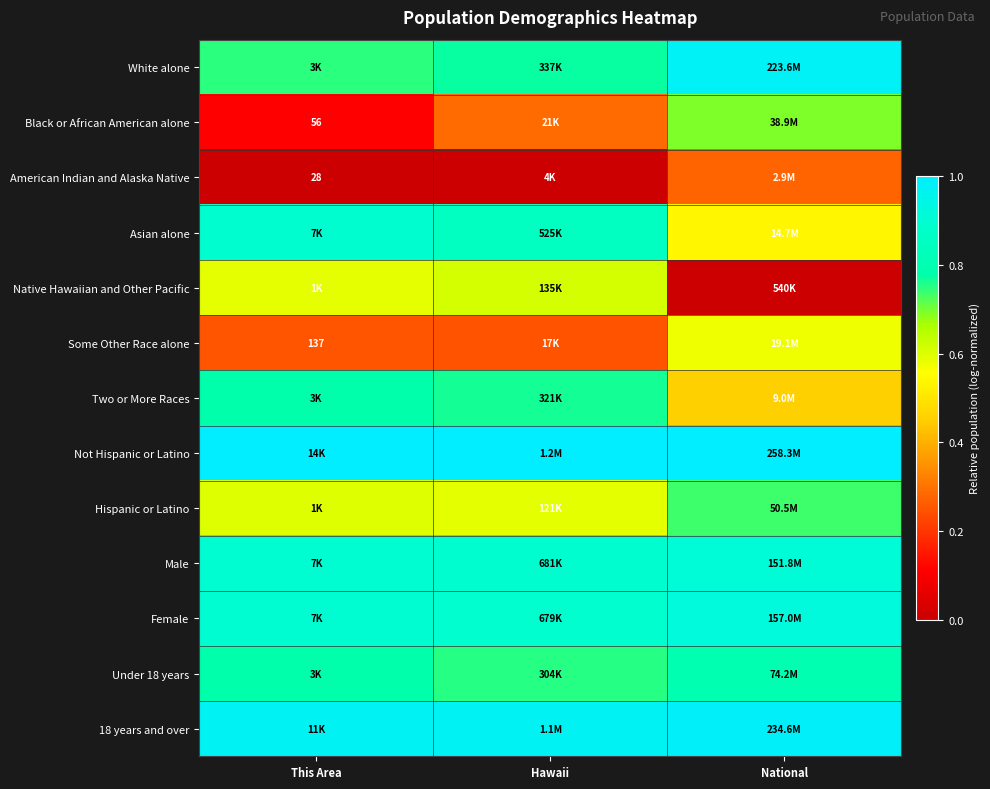

Which category has the lowest value across all series?

This Area